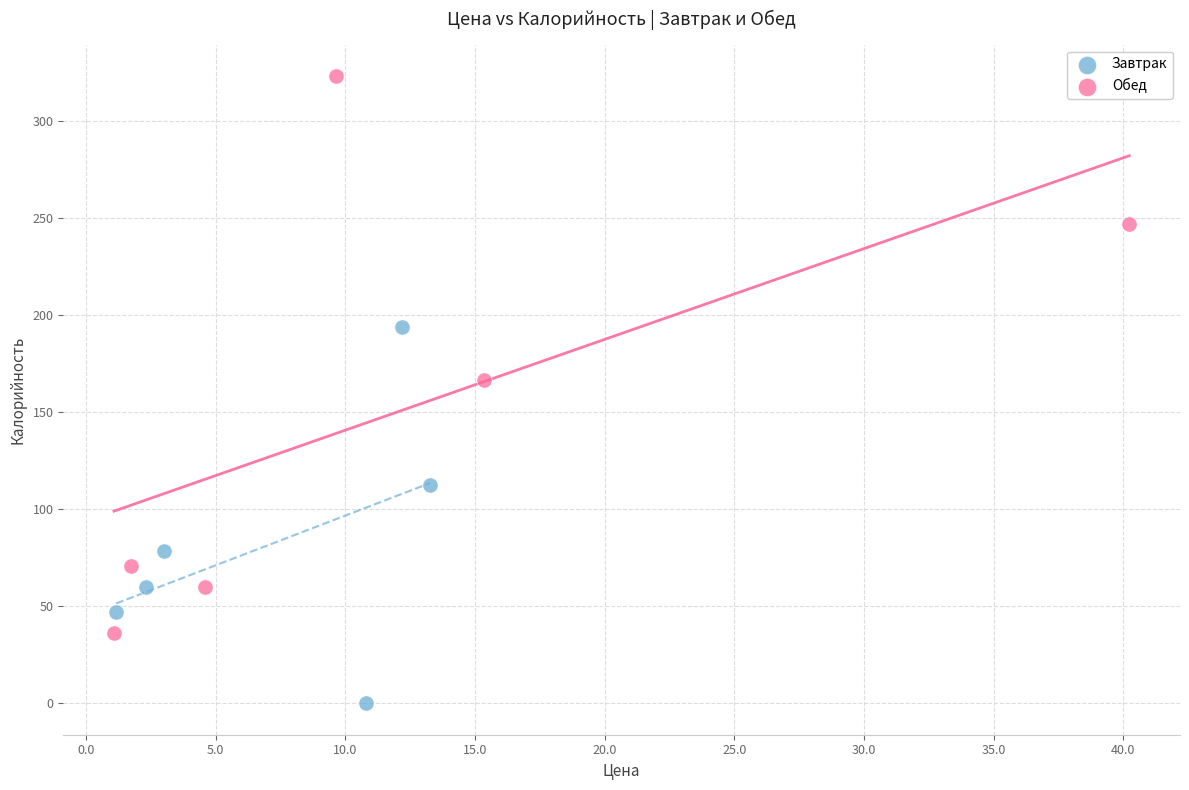

What are all the series names shown in the legend?

Завтрак, Обед